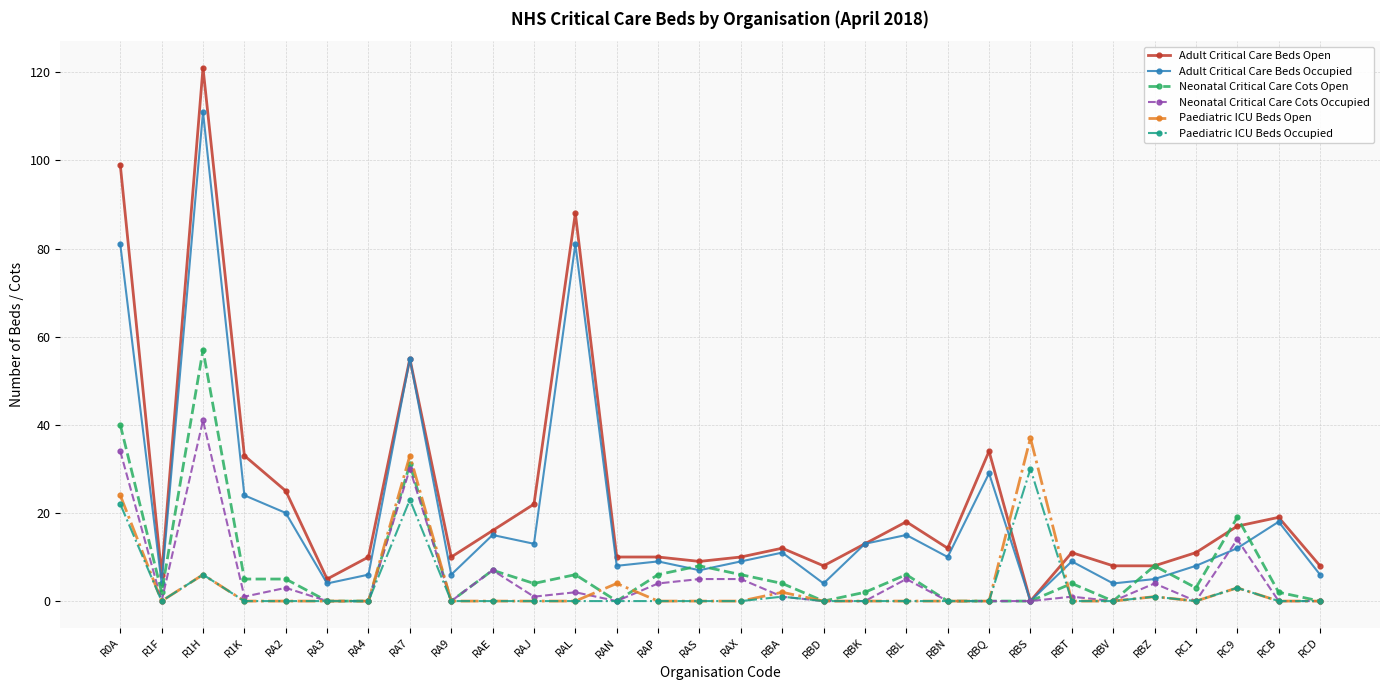

Between RAE and RC9, which series saw the biggest shift?

Neonatal Critical Care Cots Open